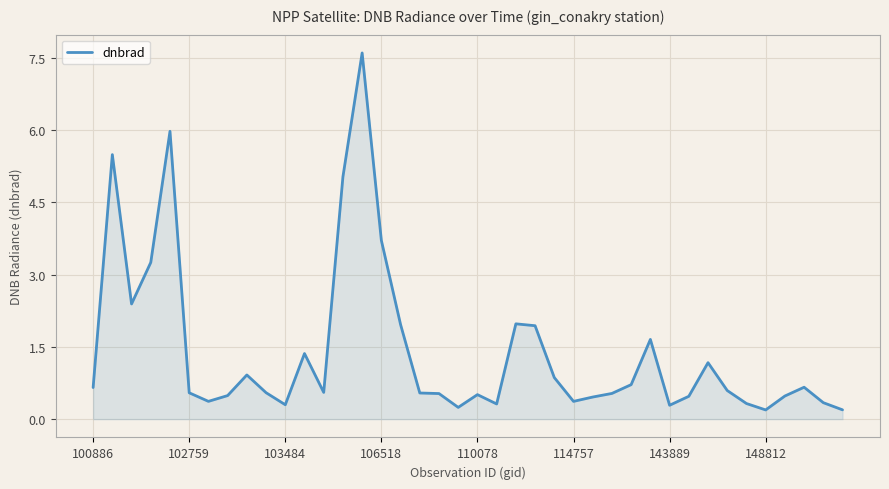

What is the greatest value displayed?

7.6